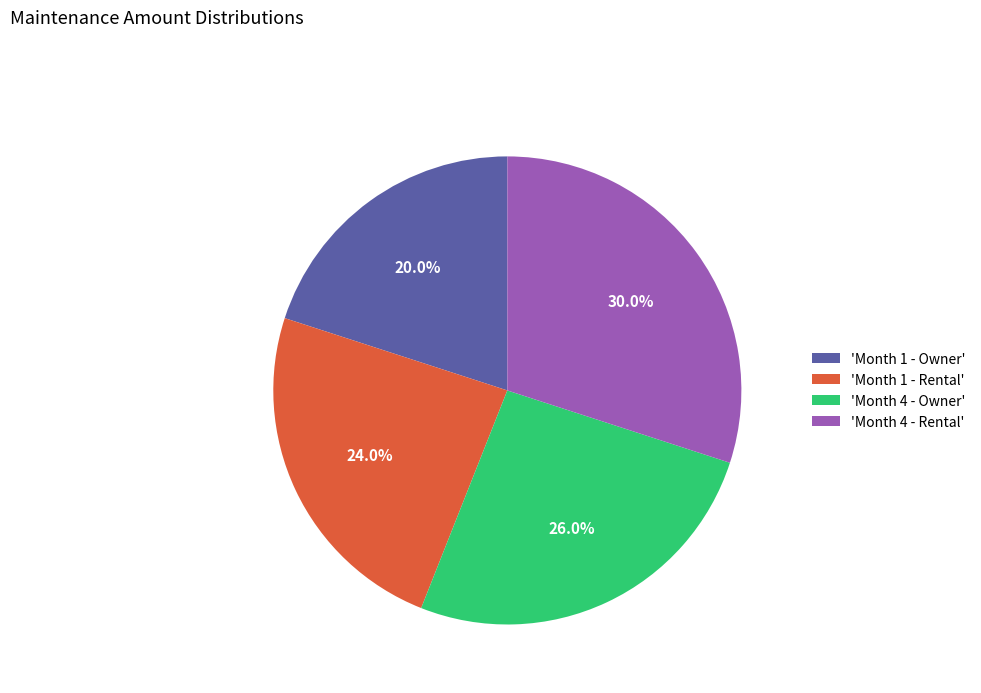

Between 'Month 1 - Owner' and 'Month 1 - Rental', which is larger?

'Month 1 - Rental'